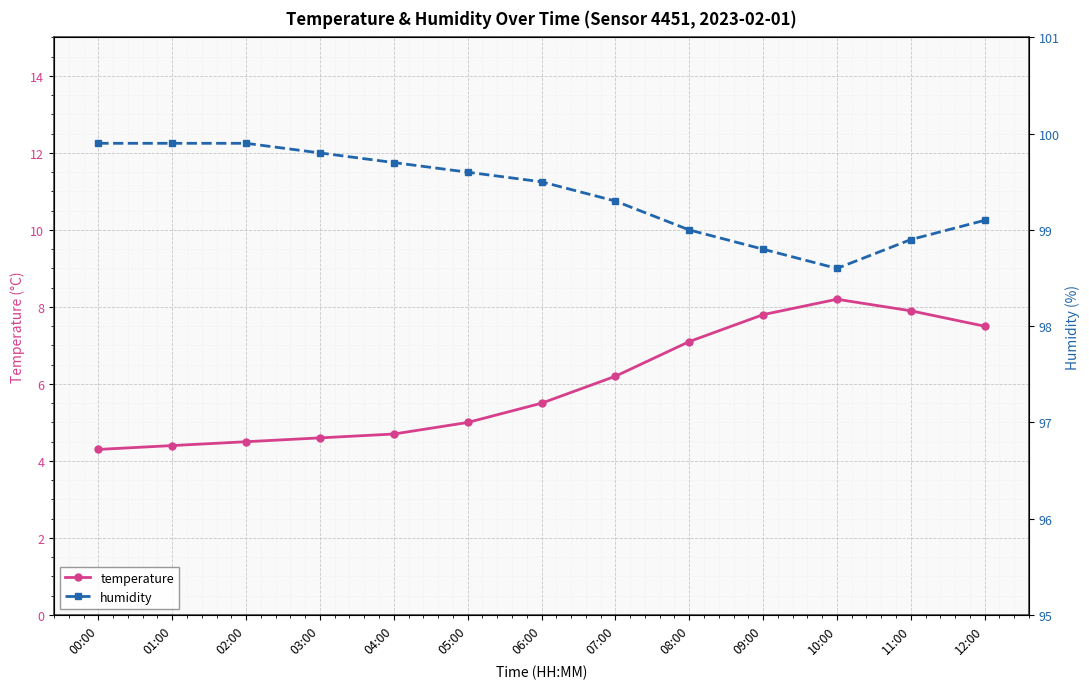

What is the value of the temperature point at the 4th from the left?

4.6